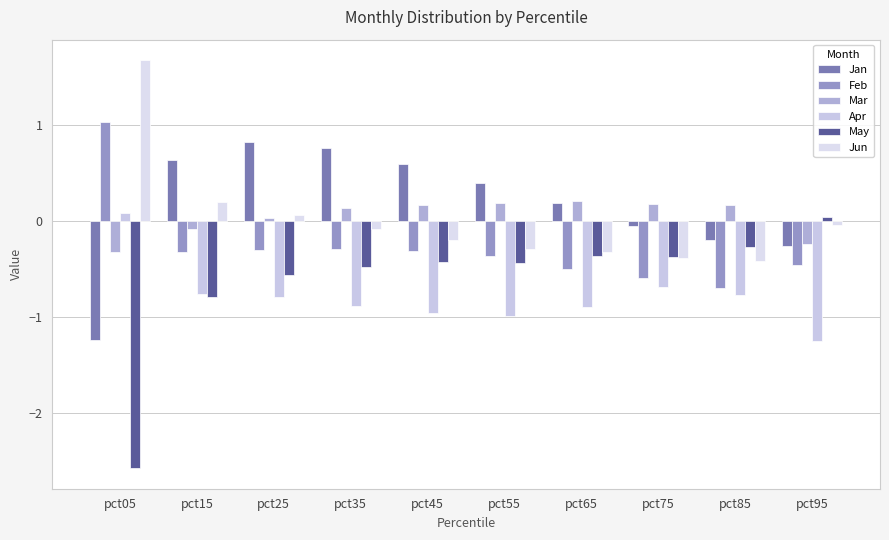

What is the maximum value for Apr?

0.1